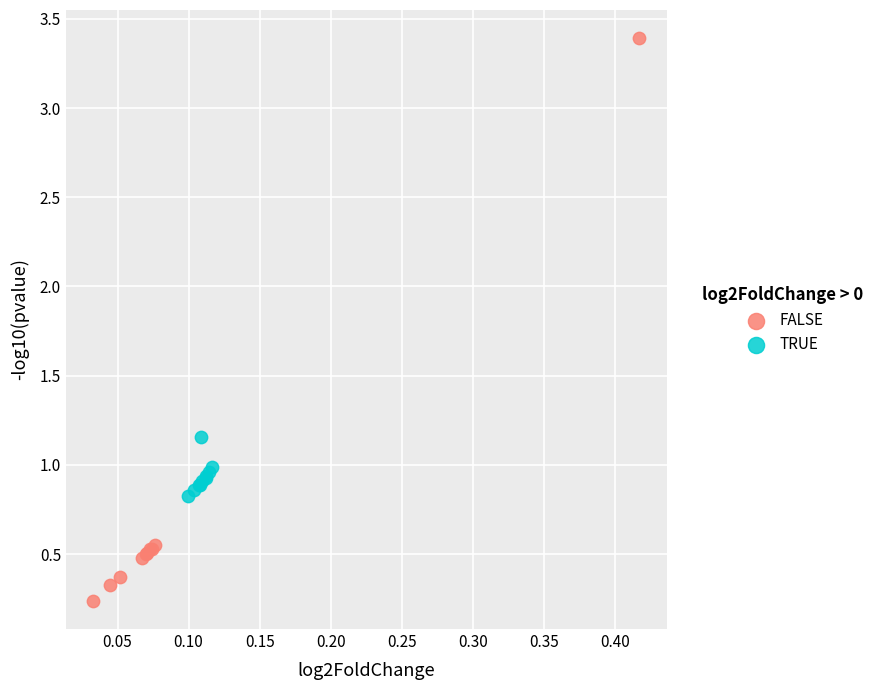

Which series has the widest spread of Y values?

FALSE